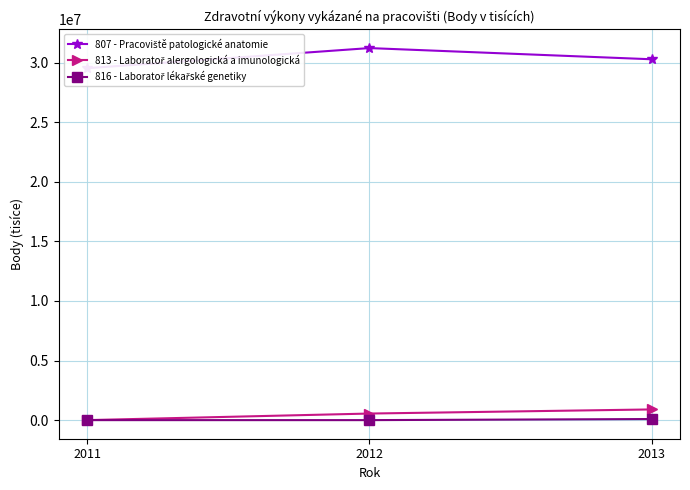

At which label is 807 - Pracoviště patologické anatomie closest to 30371680?

2013